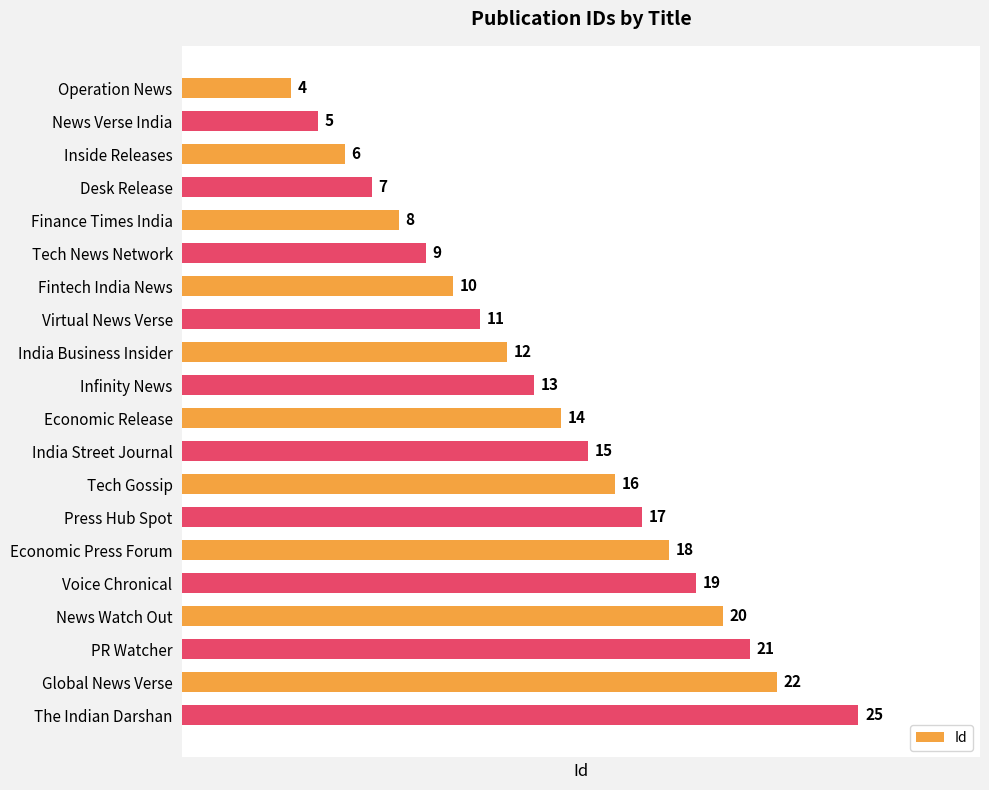

Which has a higher value, Tech News Network or The Indian Darshan?

The Indian Darshan